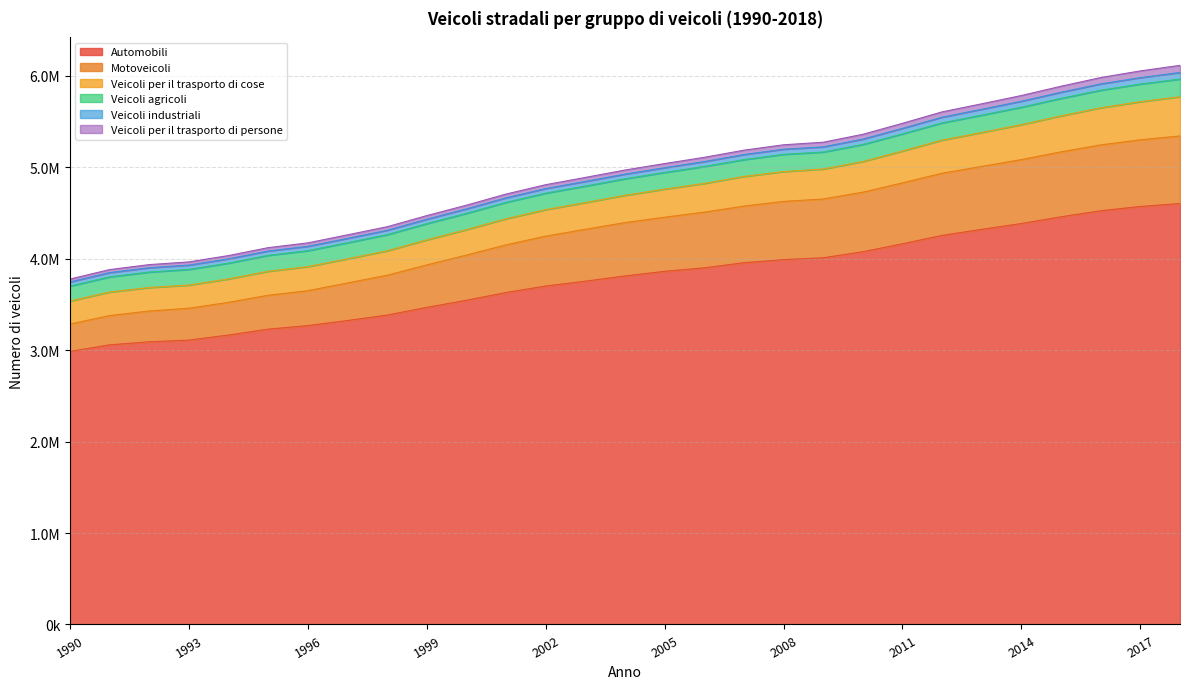

What is the difference between the maximum and second lowest values in the Veicoli per il trasporto di persone series?

45017